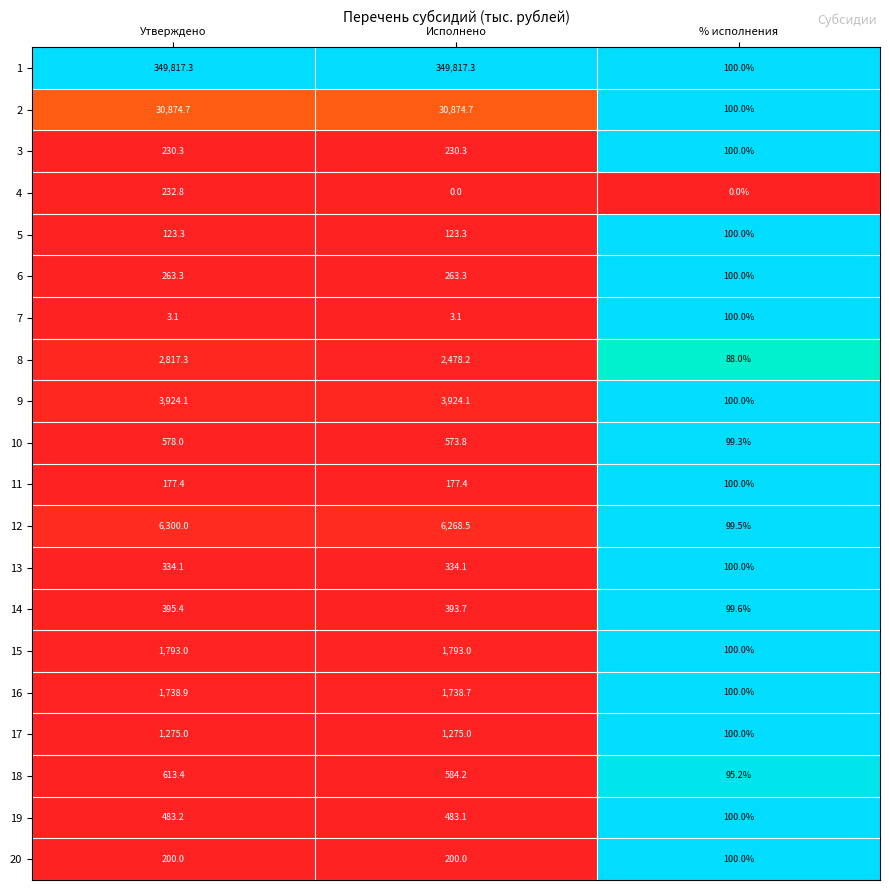

What is the difference between the maximum and minimum values in the 17 series?

1175.0